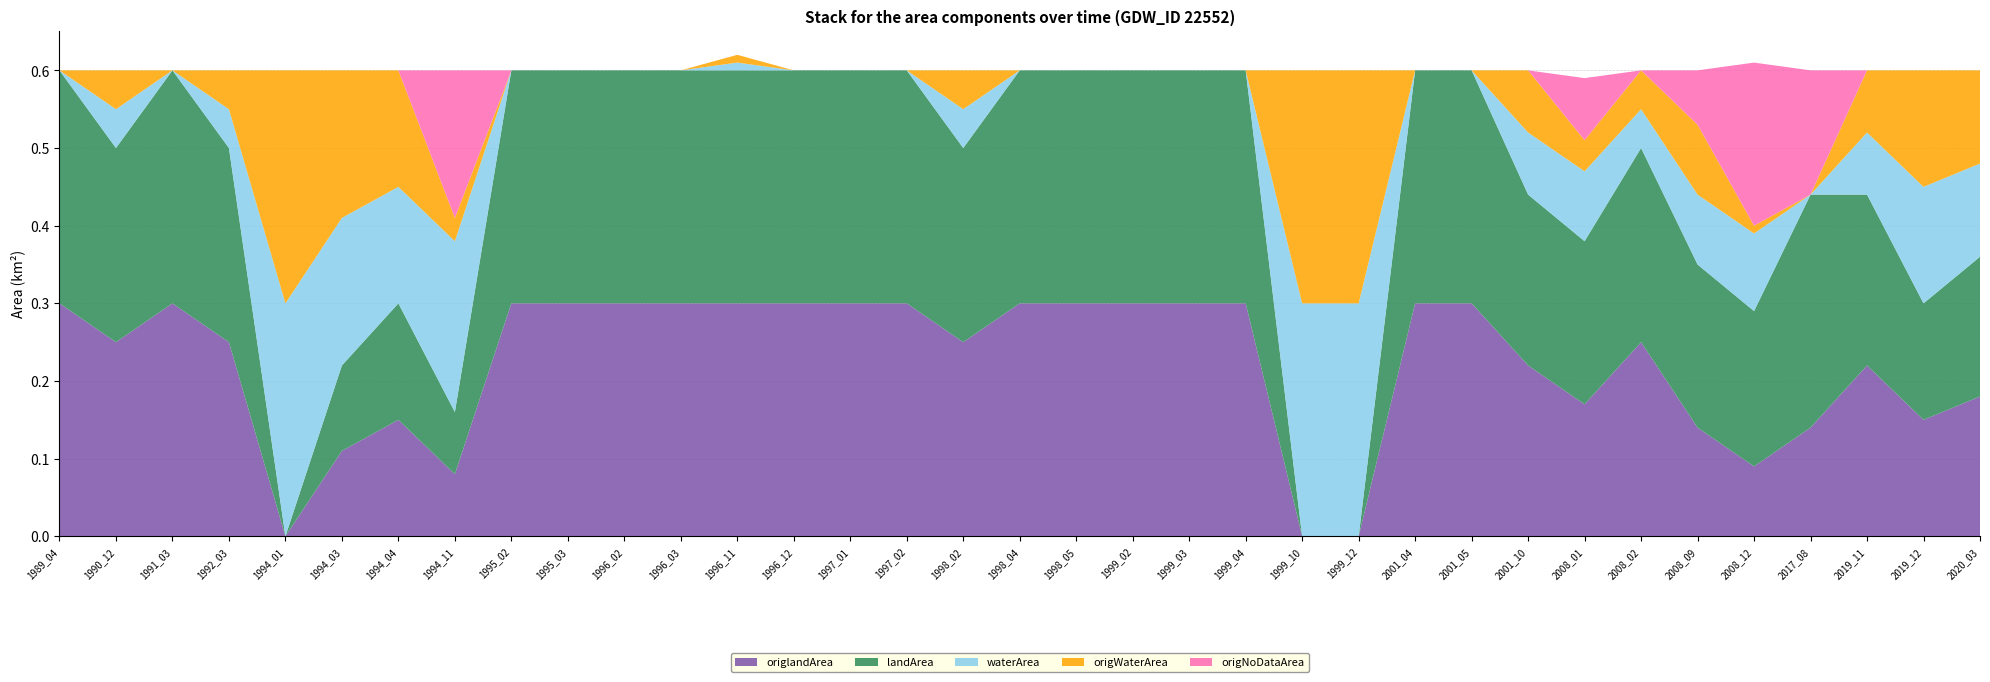

Reading left to right, transcribe all the data shown in this chart.

origlandArea: 1989_04=0.3	1990_12=0.2	1991_03=0.3	1992_03=0.2	1994_01=0.0	1994_03=0.1	1994_04=0.1	1994_11=0.1	1995_02=0.3	1995_03=0.3	1996_02=0.3	1996_03=0.3	1996_11=0.3	1996_12=0.3	1997_01=0.3	1997_02=0.3	1998_02=0.2	1998_04=0.3	1998_05=0.3	1999_02=0.3	1999_03=0.3	1999_04=0.3	1999_10=0.0	1999_12=0.0	2001_04=0.3	2001_05=0.3	2001_10=0.2	2008_01=0.2	2008_02=0.2	2008_09=0.1	2008_12=0.1	2017_08=0.1	2019_11=0.2	2019_12=0.1	2020_03=0.2
landArea: 1989_04=0.3	1990_12=0.2	1991_03=0.3	1992_03=0.2	1994_01=0.0	1994_03=0.1	1994_04=0.1	1994_11=0.1	1995_02=0.3	1995_03=0.3	1996_02=0.3	1996_03=0.3	1996_11=0.3	1996_12=0.3	1997_01=0.3	1997_02=0.3	1998_02=0.2	1998_04=0.3	1998_05=0.3	1999_02=0.3	1999_03=0.3	1999_04=0.3	1999_10=0.0	1999_12=0.0	2001_04=0.3	2001_05=0.3	2001_10=0.2	2008_01=0.2	2008_02=0.2	2008_09=0.2	2008_12=0.2	2017_08=0.3	2019_11=0.2	2019_12=0.1	2020_03=0.2
waterArea: 1989_04=0.0	1990_12=0.1	1991_03=0.0	1992_03=0.1	1994_01=0.3	1994_03=0.2	1994_04=0.1	1994_11=0.2	1995_02=0.0	1995_03=0.0	1996_02=0.0	1996_03=0.0	1996_11=0.0	1996_12=0.0	1997_01=0.0	1997_02=0.0	1998_02=0.1	1998_04=0.0	1998_05=0.0	1999_02=0.0	1999_03=0.0	1999_04=0.0	1999_10=0.3	1999_12=0.3	2001_04=0.0	2001_05=0.0	2001_10=0.1	2008_01=0.1	2008_02=0.1	2008_09=0.1	2008_12=0.1	2017_08=0.0	2019_11=0.1	2019_12=0.1	2020_03=0.1
origWaterArea: 1989_04=0.0	1990_12=0.1	1991_03=0.0	1992_03=0.1	1994_01=0.3	1994_03=0.2	1994_04=0.1	1994_11=0.0	1995_02=0.0	1995_03=0.0	1996_02=0.0	1996_03=0.0	1996_11=0.0	1996_12=0.0	1997_01=0.0	1997_02=0.0	1998_02=0.1	1998_04=0.0	1998_05=0.0	1999_02=0.0	1999_03=0.0	1999_04=0.0	1999_10=0.3	1999_12=0.3	2001_04=0.0	2001_05=0.0	2001_10=0.1	2008_01=0.0	2008_02=0.1	2008_09=0.1	2008_12=0.0	2017_08=0.0	2019_11=0.1	2019_12=0.1	2020_03=0.1
origNoDataArea: 1989_04=0.0	1990_12=0.0	1991_03=0.0	1992_03=0.0	1994_01=0.0	1994_03=0.0	1994_04=0.0	1994_11=0.2	1995_02=0.0	1995_03=0.0	1996_02=0.0	1996_03=0.0	1996_11=0.0	1996_12=0.0	1997_01=0.0	1997_02=0.0	1998_02=0.0	1998_04=0.0	1998_05=0.0	1999_02=0.0	1999_03=0.0	1999_04=0.0	1999_10=0.0	1999_12=0.0	2001_04=0.0	2001_05=0.0	2001_10=0.0	2008_01=0.1	2008_02=0.0	2008_09=0.1	2008_12=0.2	2017_08=0.2	2019_11=0.0	2019_12=0.0	2020_03=0.0